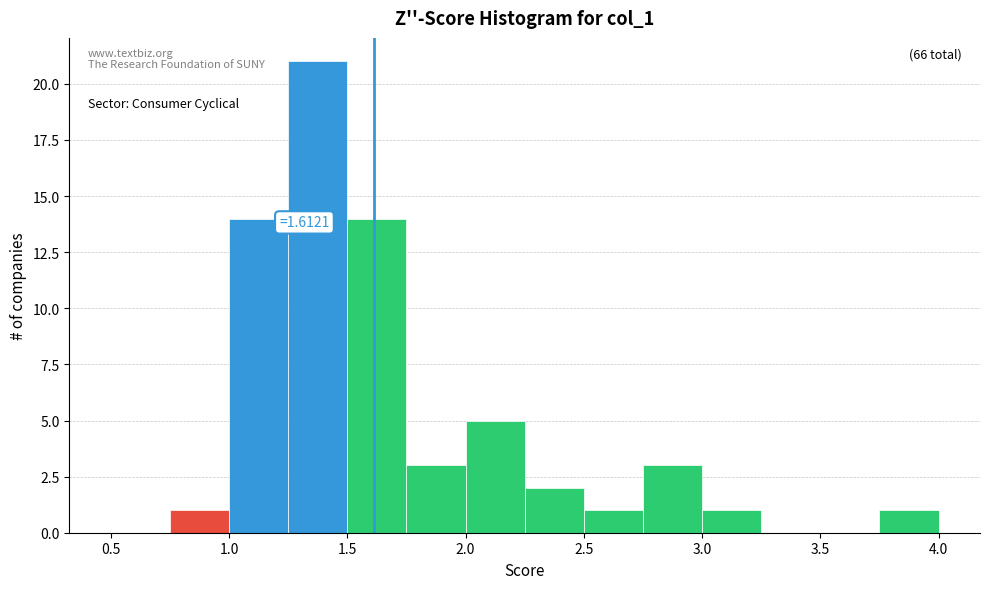

Which range on the x-axis has the tallest bar?

1.25 to 1.50